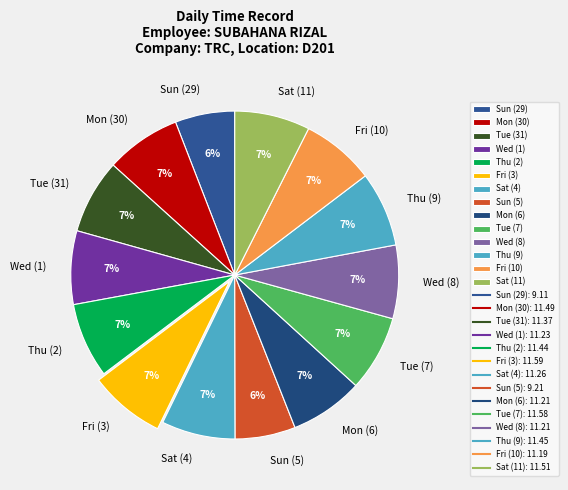

To the nearest percent, what is the combined percentage of Tue (31) and Wed (8)?

15%